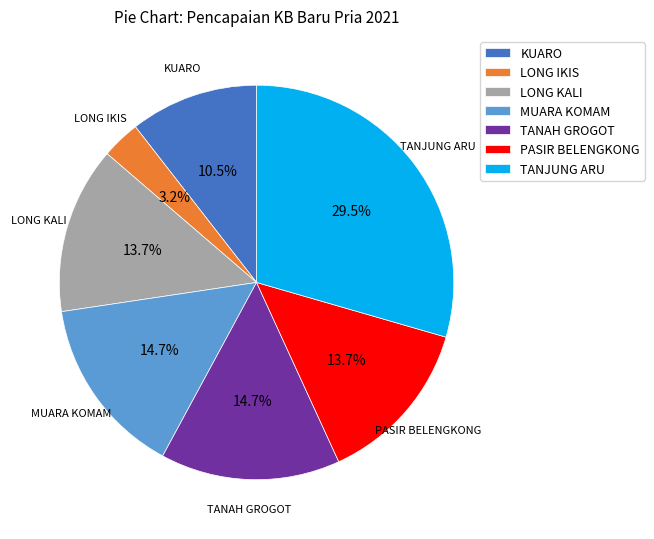

Which category has the smallest portion of the pie?

LONG IKIS